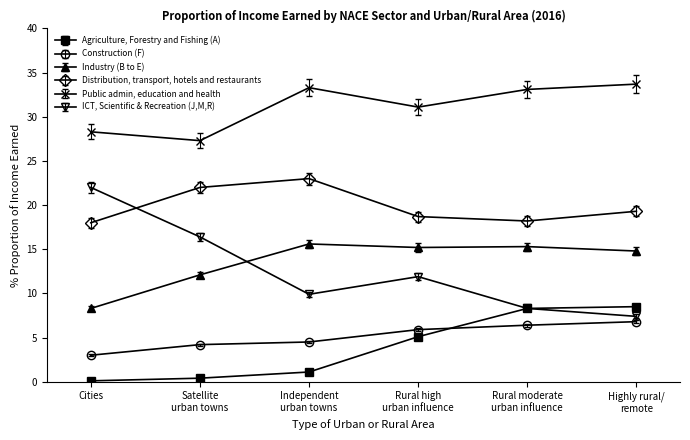

True or false: Distribution, transport, hotels and restaurants has a value of 18.0 at Cities.

True